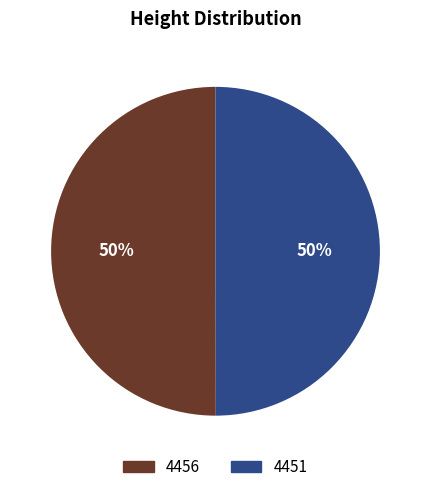

What percentage is the 4456 slice, to the nearest percent?

50%